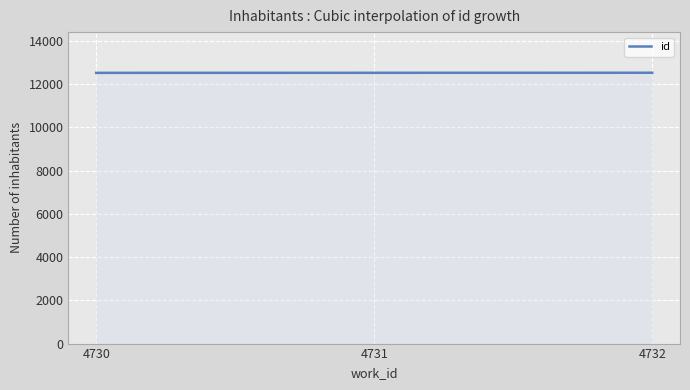

What is the maximum value shown in the chart?

12529.0